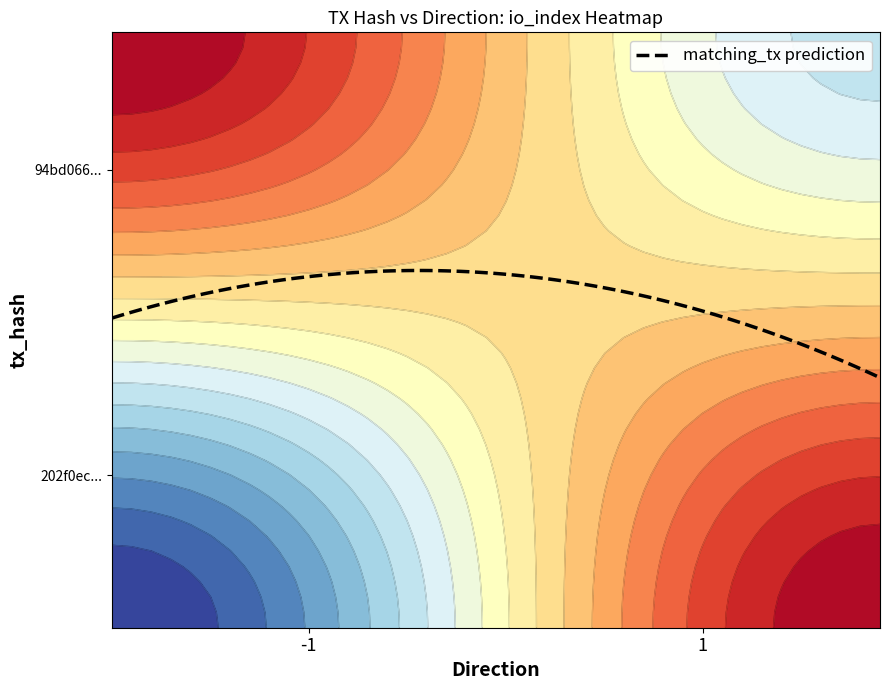

What is the difference between the 94bd0661a19e44f43bd93b7e11fd6ccdff5e72e values at io_index and direction?

20